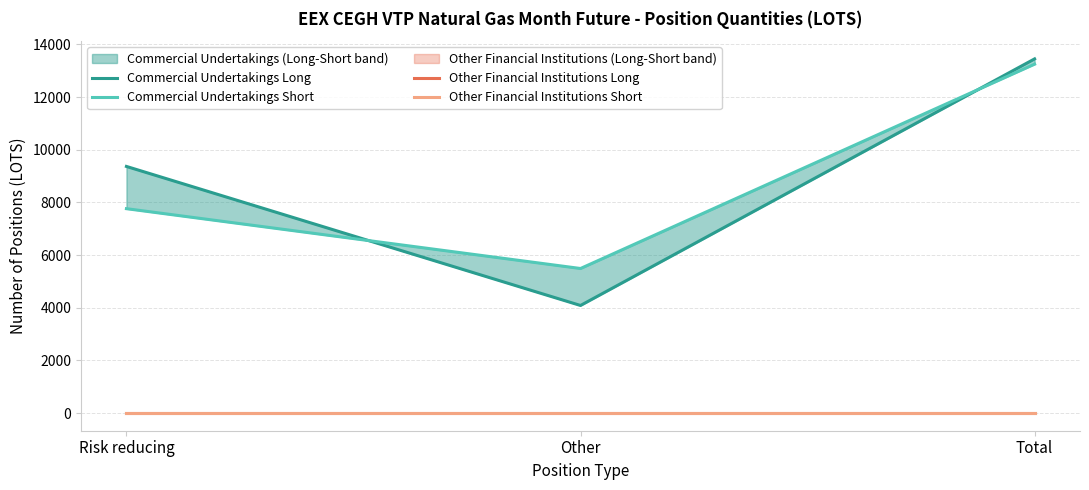

Reading left to right, transcribe all the data shown in this chart.

Commercial Undertakings Long: Risk reducing=9364	Other=4084	Total=13448
Commercial Undertakings Short: Risk reducing=7760	Other=5488	Total=13248
Other Financial Institutions Long: Risk reducing=0	Other=0	Total=0
Other Financial Institutions Short: Risk reducing=0	Other=0	Total=0